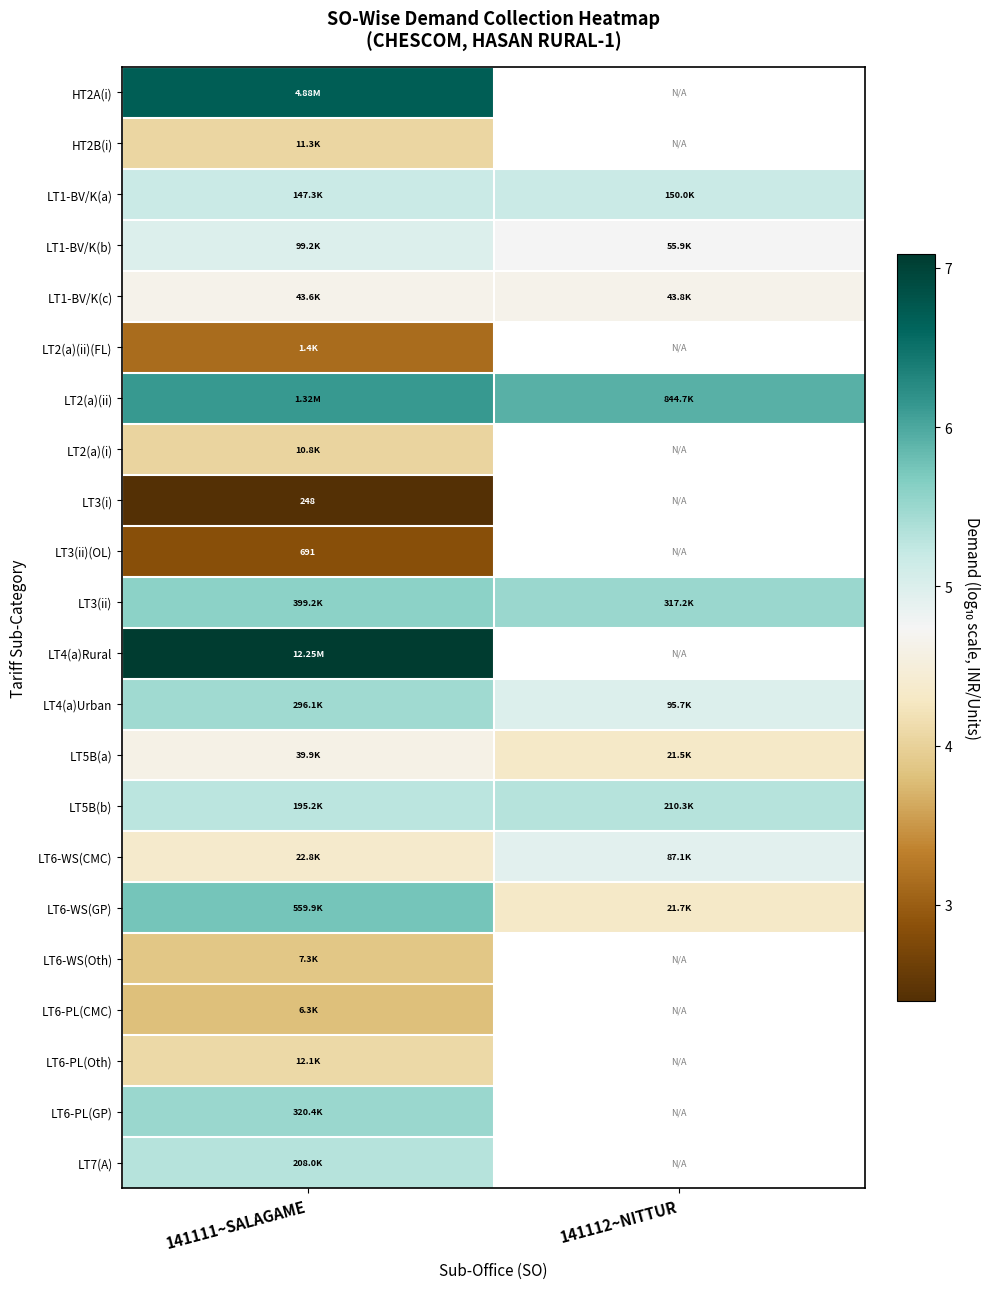

Which label corresponds to the smallest value in the chart?

141111~SALAGAME